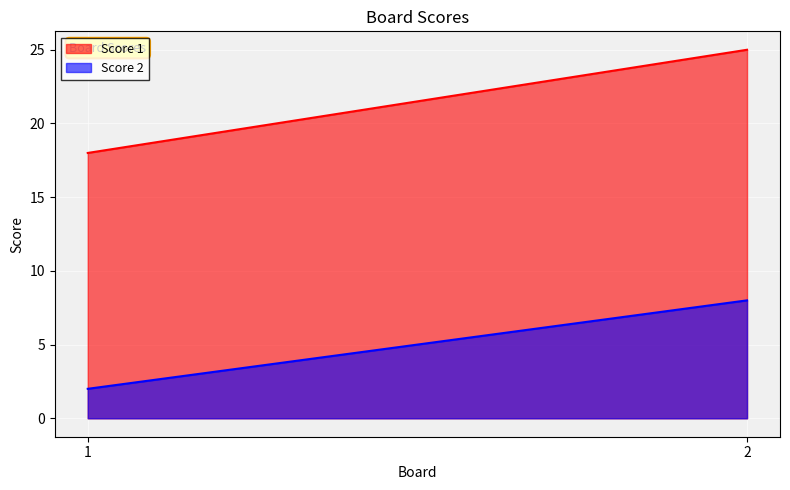

Which series has the largest range (max minus min)?

Score 1